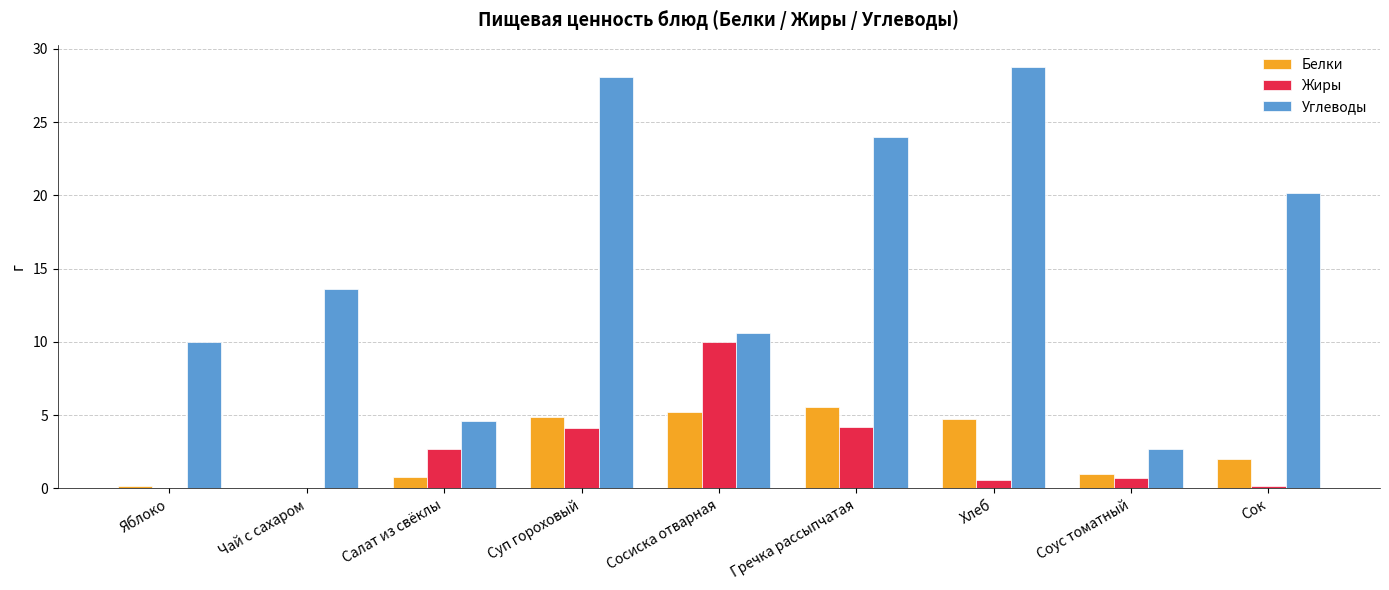

What is the difference between the Жиры values at Салат из свёклы and Яблоко?

2.7